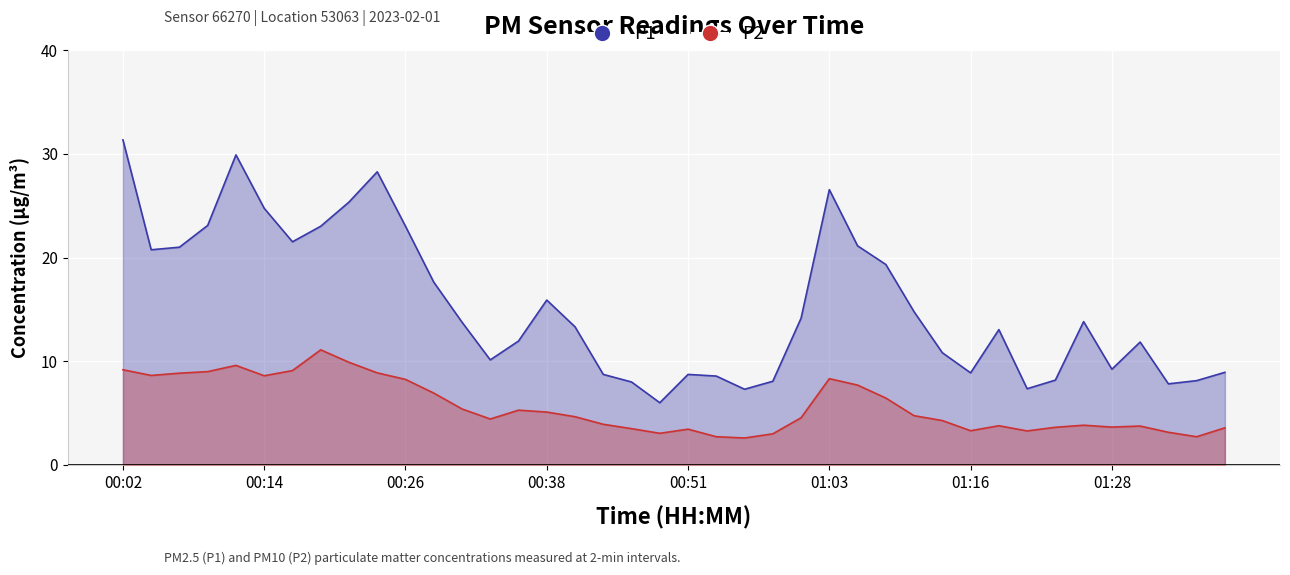

How many data points in P2 are above 4?

23